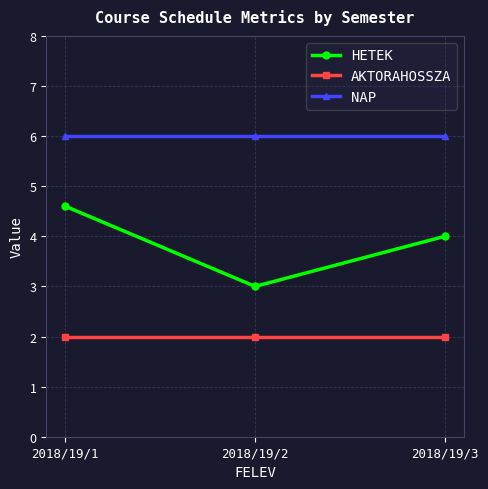

Reading left to right, extract all data points from this chart.

HETEK: 4.6	3.0	4.0
AKTORAHOSSZA: 2.0	2.0	2.0
NAP: 6.0	6.0	6.0